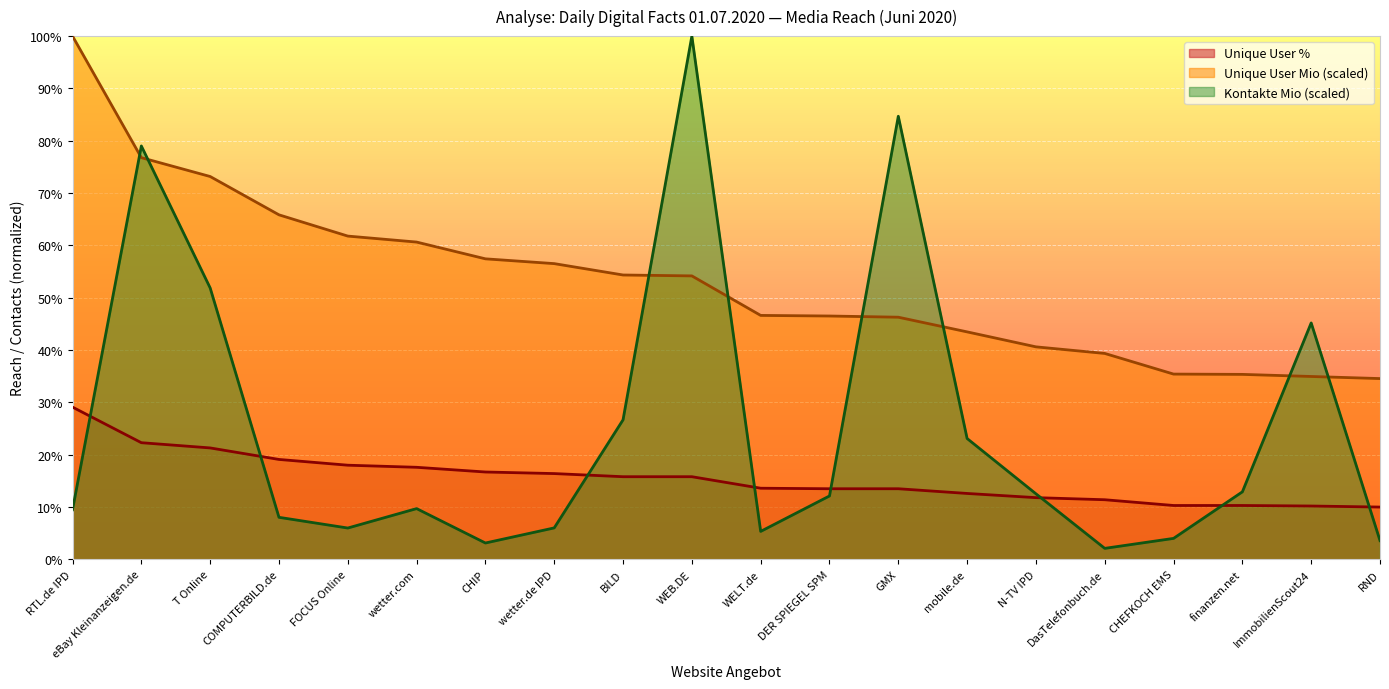

What is the total value across all series at WELT.de?

65.6